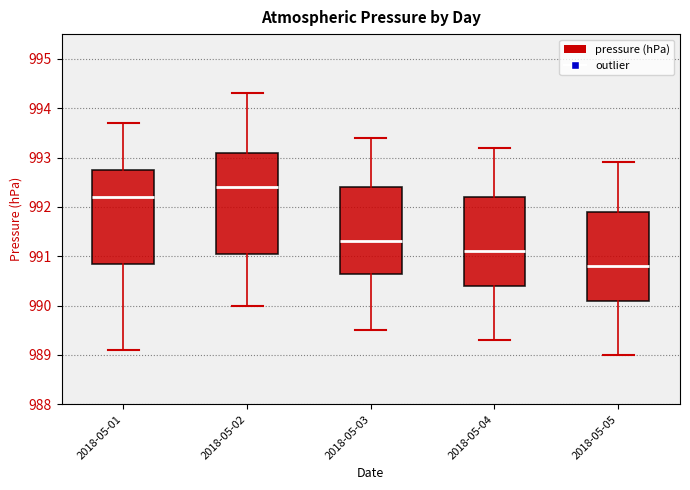

Where is the lower edge of the box for 2018-05-02 on the y-axis? The values are not printed on the chart, so give them approximately, as read against the axis.

991.1